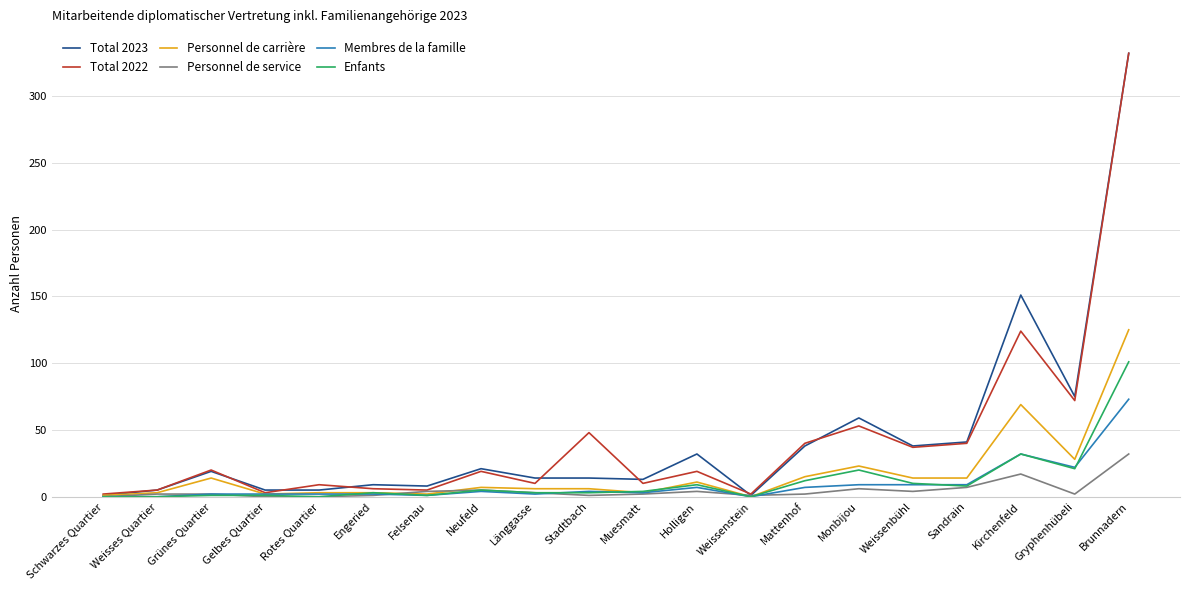

What position from the left is Kirchenfeld?

18